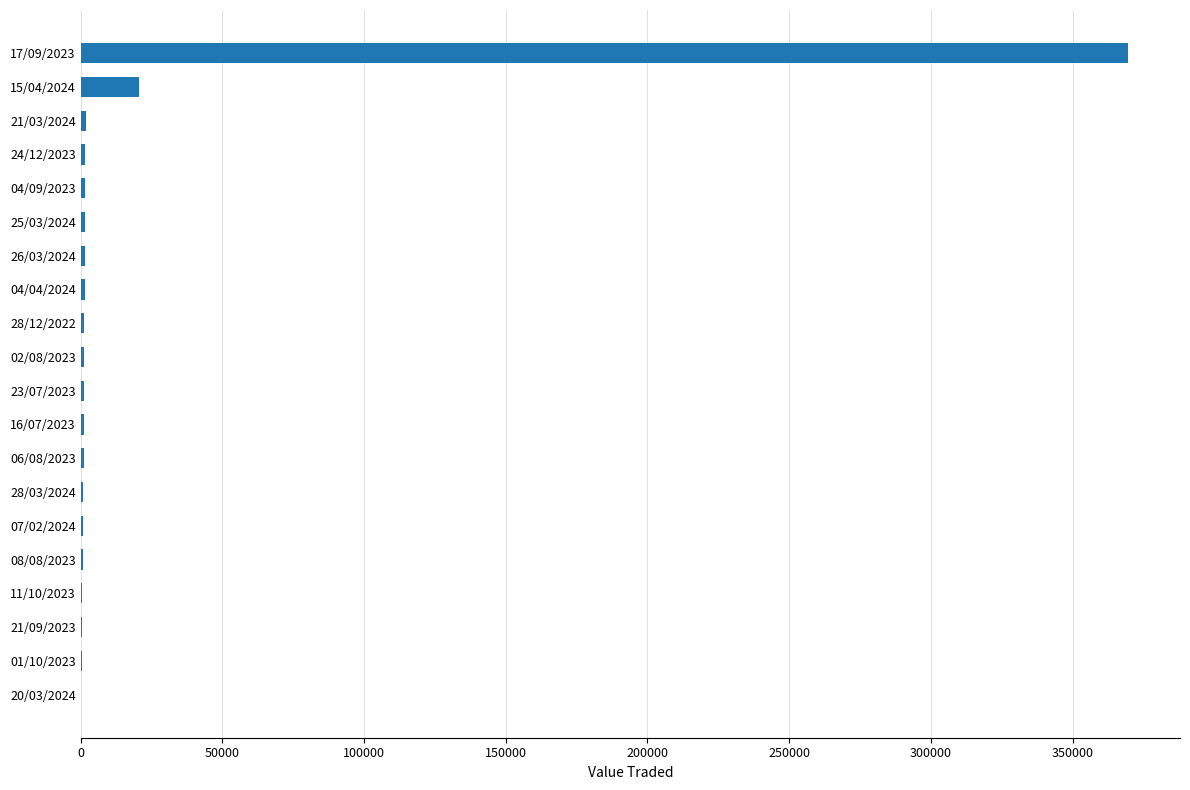

At which category does the chart reach its peak across all series?

17/09/2023